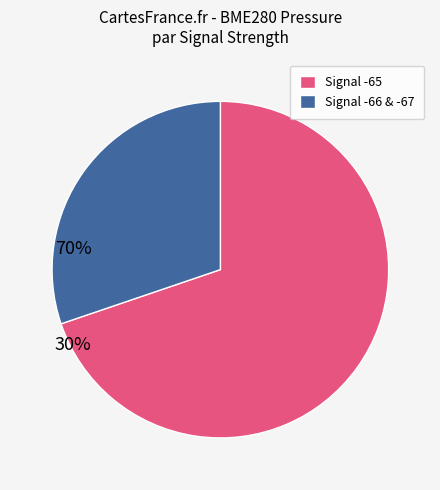

The Signal -66 & -67 slice represents 40% of the pie. True or false?

False